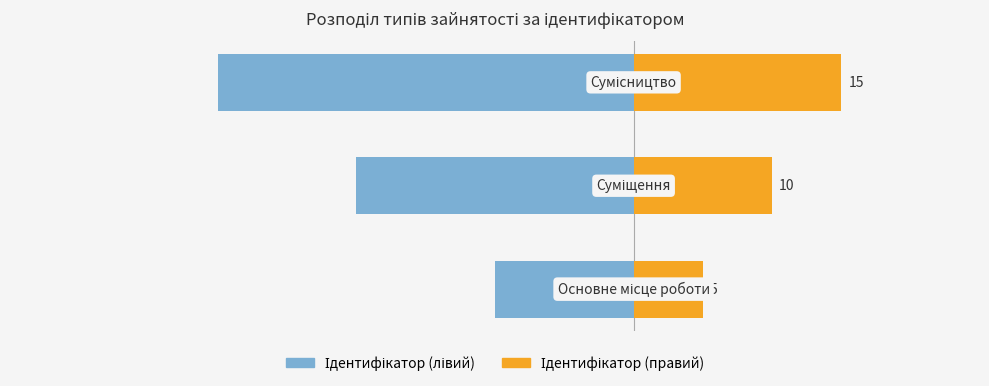

Reading left to right, list all the values displayed in this chart.

Ідентифікатор (лівий): 0=-10	1=-20	2=-30
Ідентифікатор (правий): 0=5	1=10	2=15